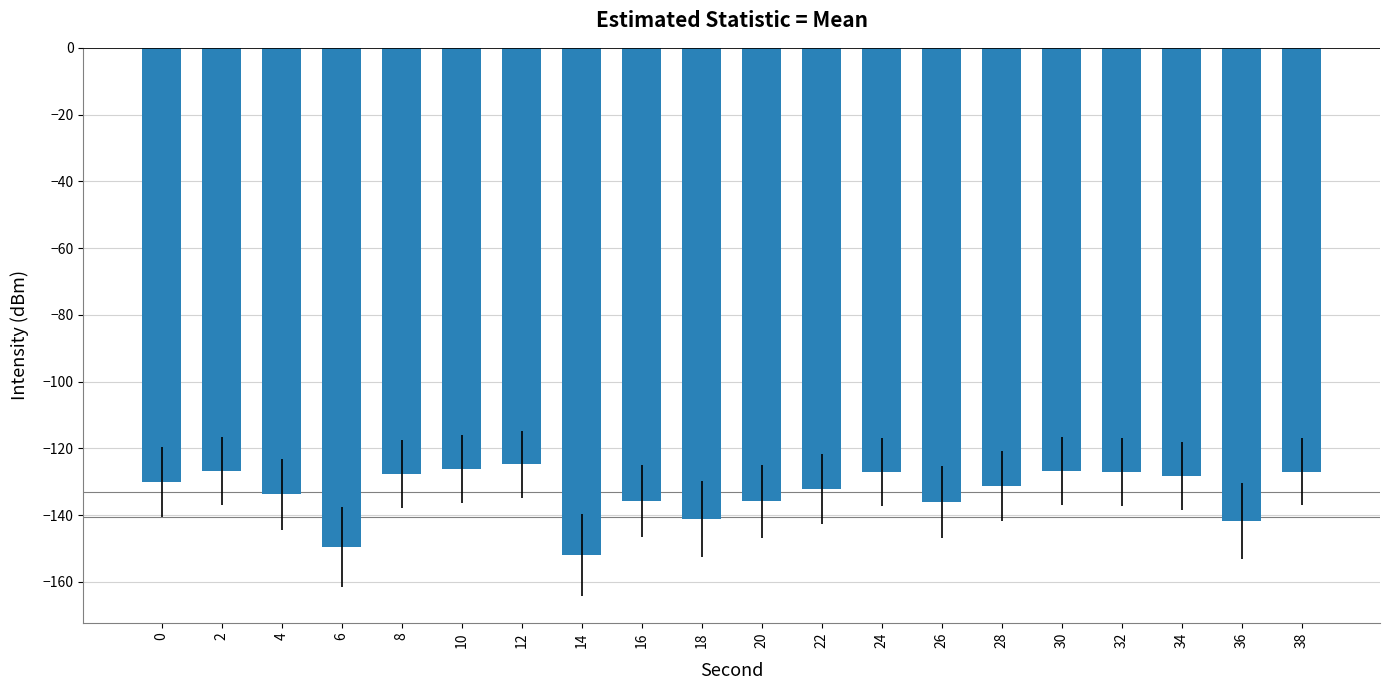

What is the change in value from 12 to 36?

-17.0